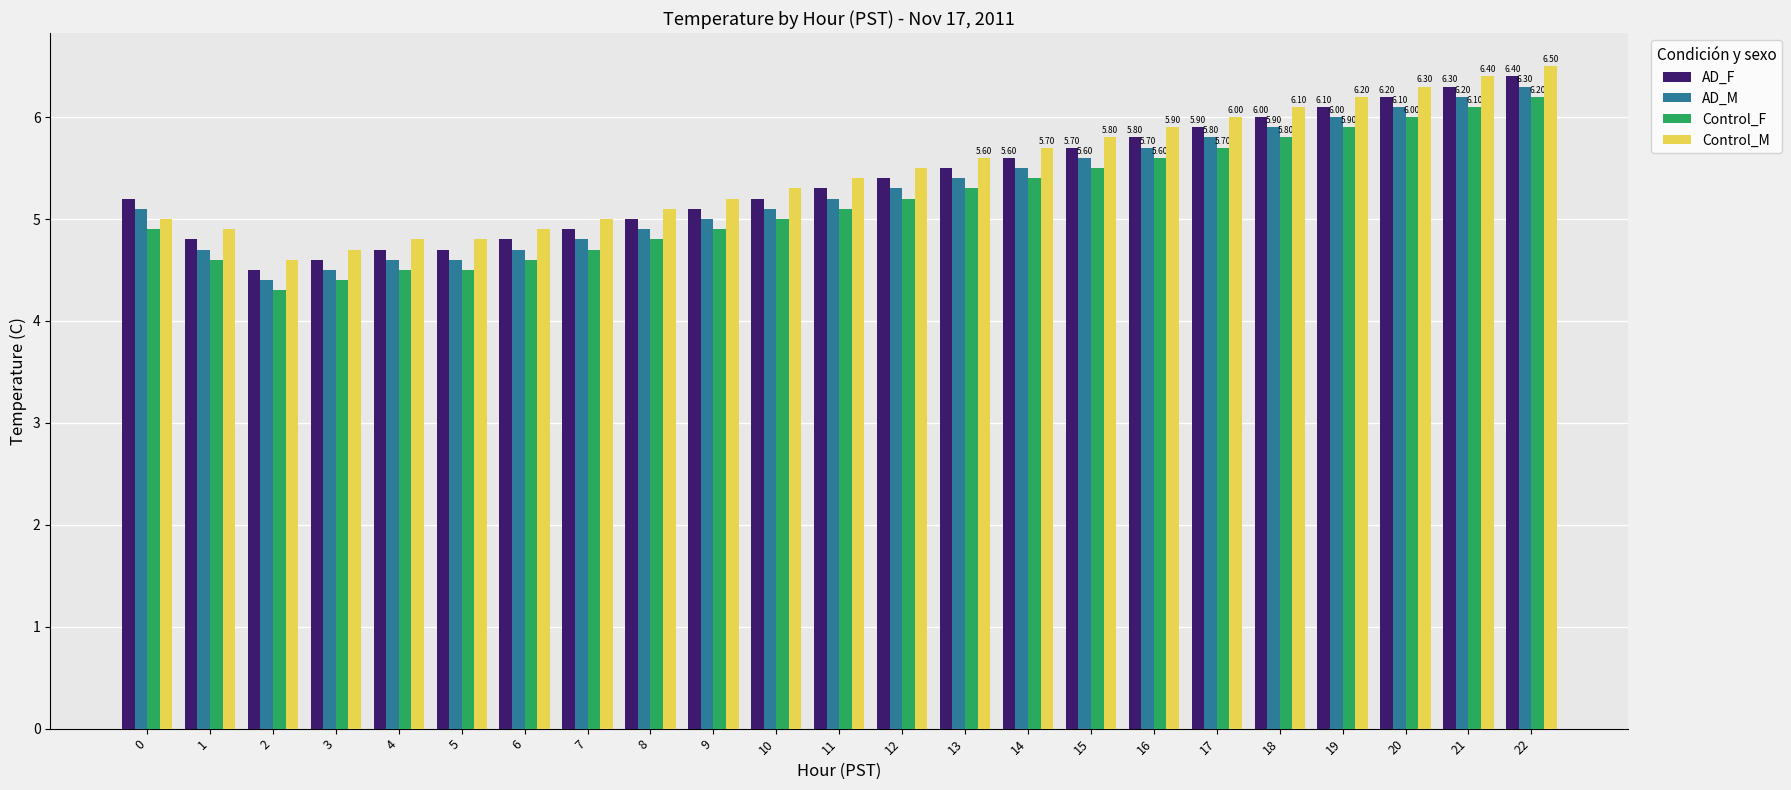

Does the chart contain stacked bars?

No